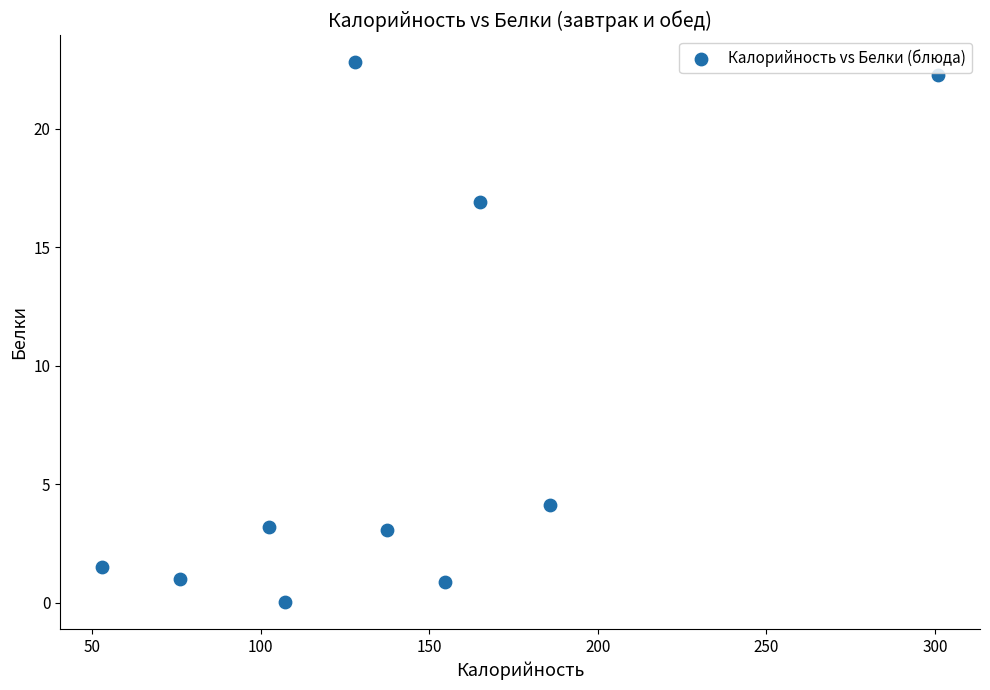

What Y value in the scatter plot is closest to 11?

16.9